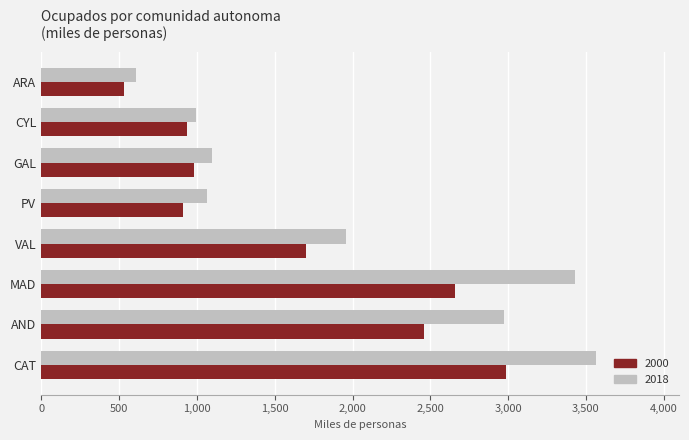

At which category does the chart reach its minimum across all series?

ARA